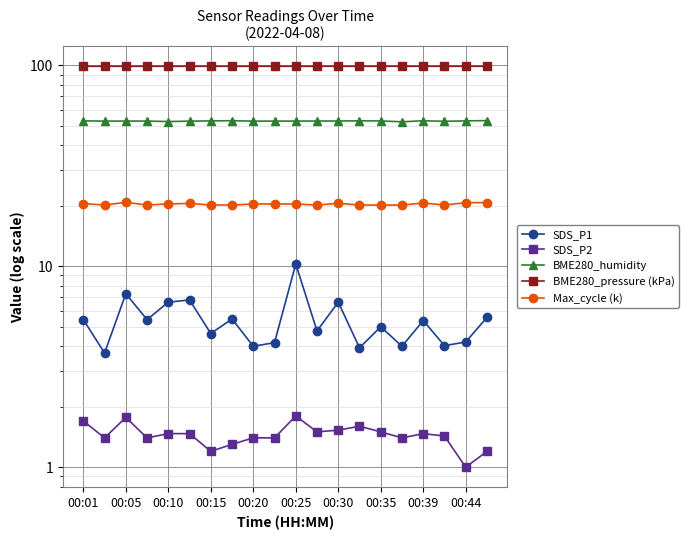

What is the value of the BME280_humidity point at the 14th from the left?

52.9